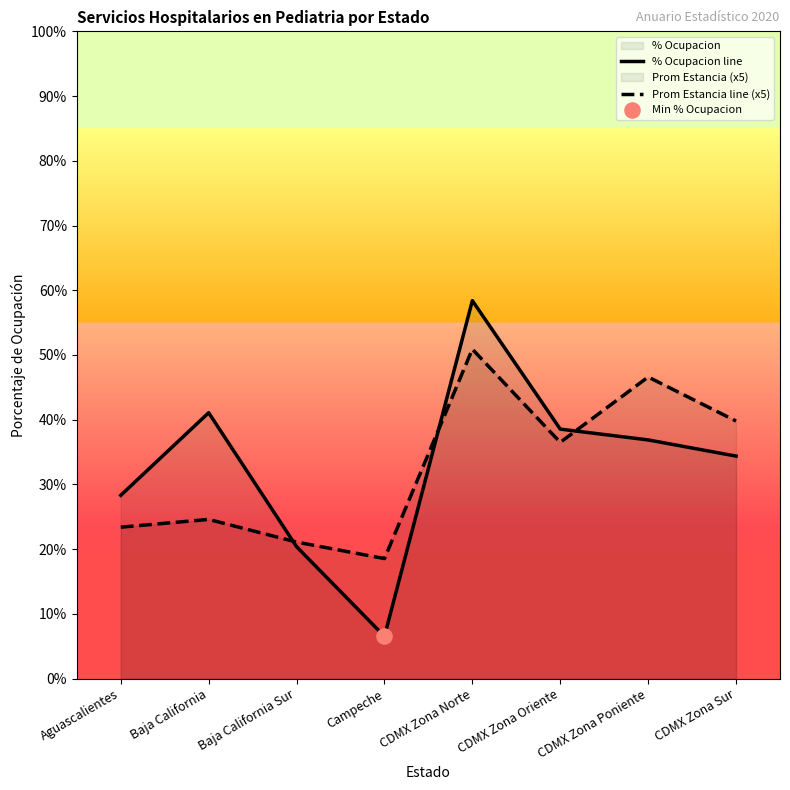

Is the value of % Ocupacion line at Baja California greater than the value of Prom Estancia line (x5) at Campeche?

Yes